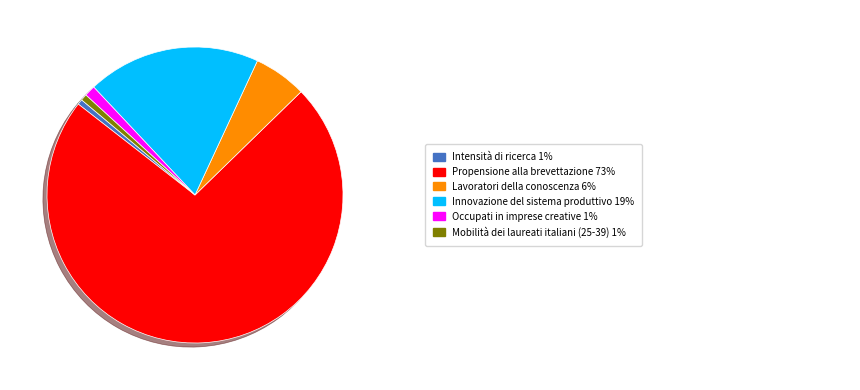

Is there any slice that represents more than half of the pie?

Yes